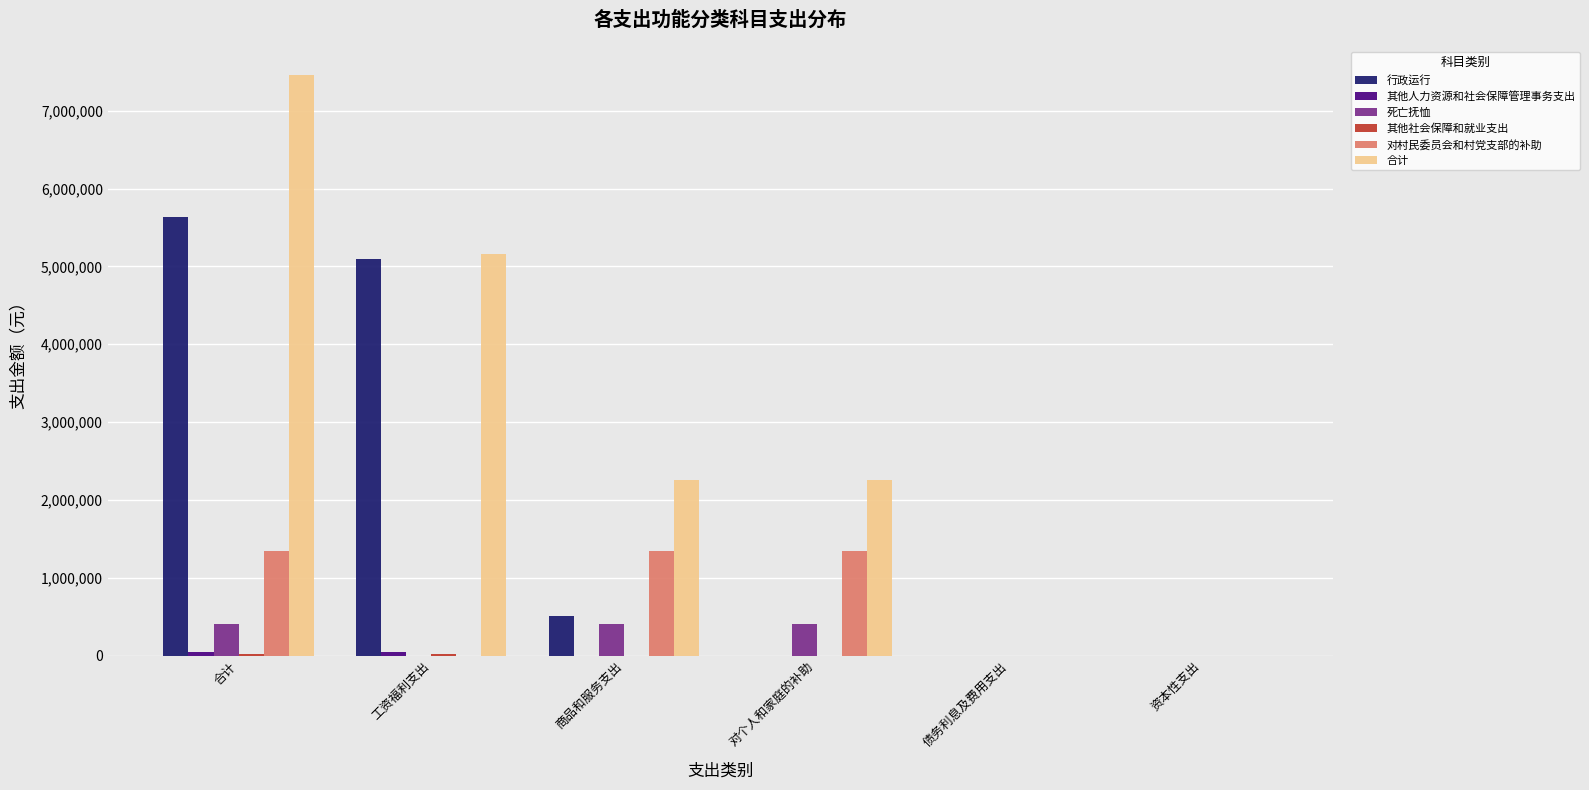

Which series has the largest total across all categories?

合计